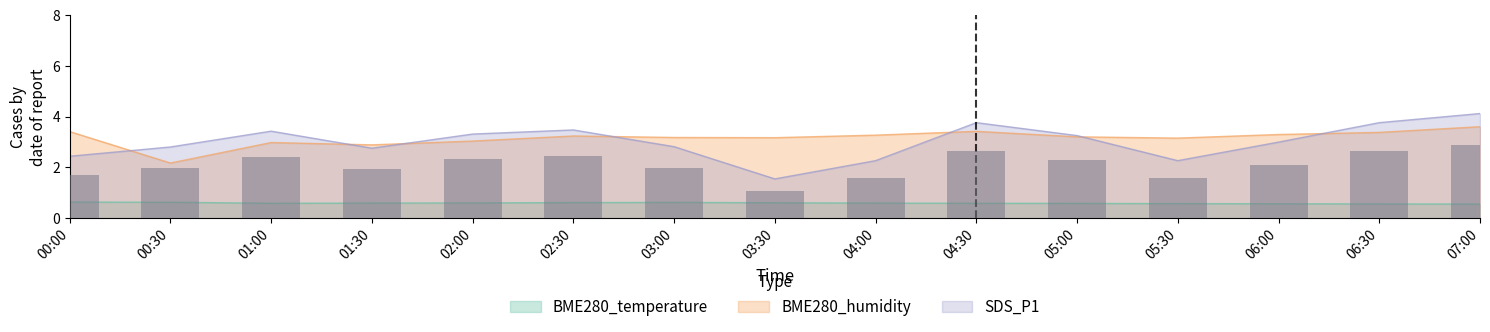

What position from the left is 06:00?

13